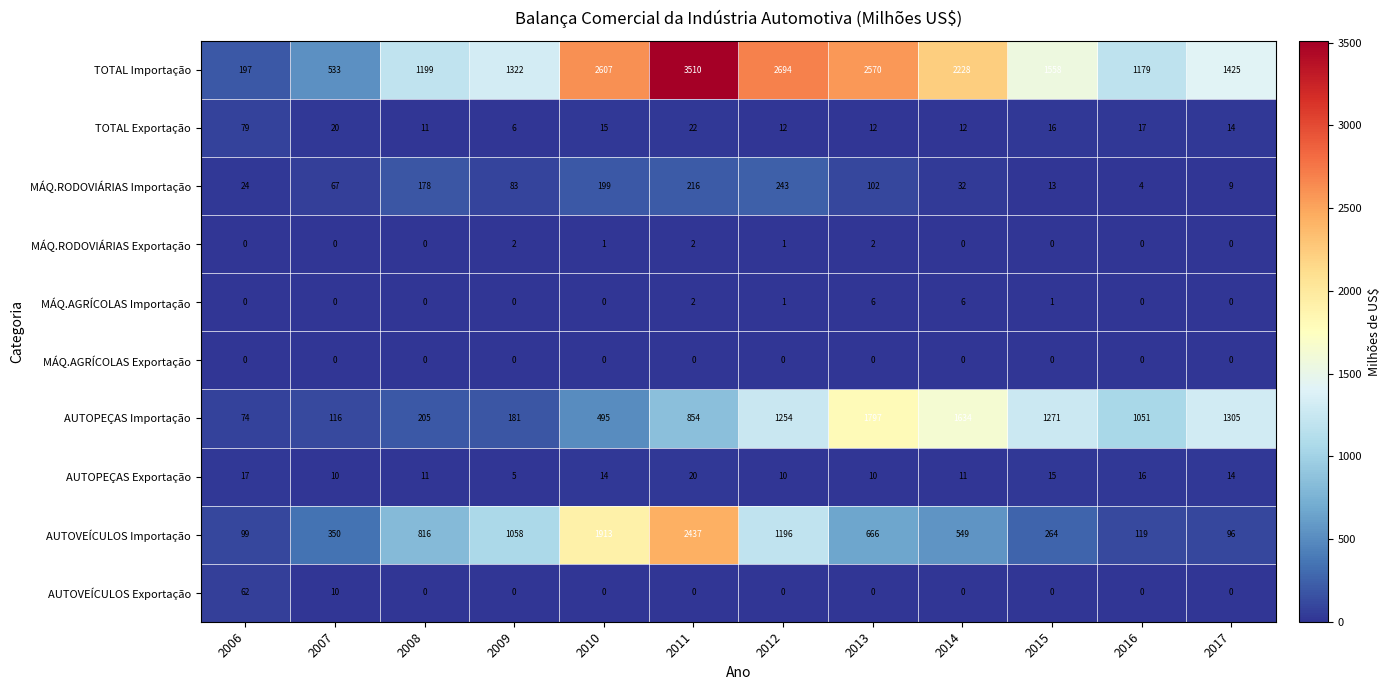

The AUTOPEÇAS Importação series shows 854 at 2011. True or false?

True